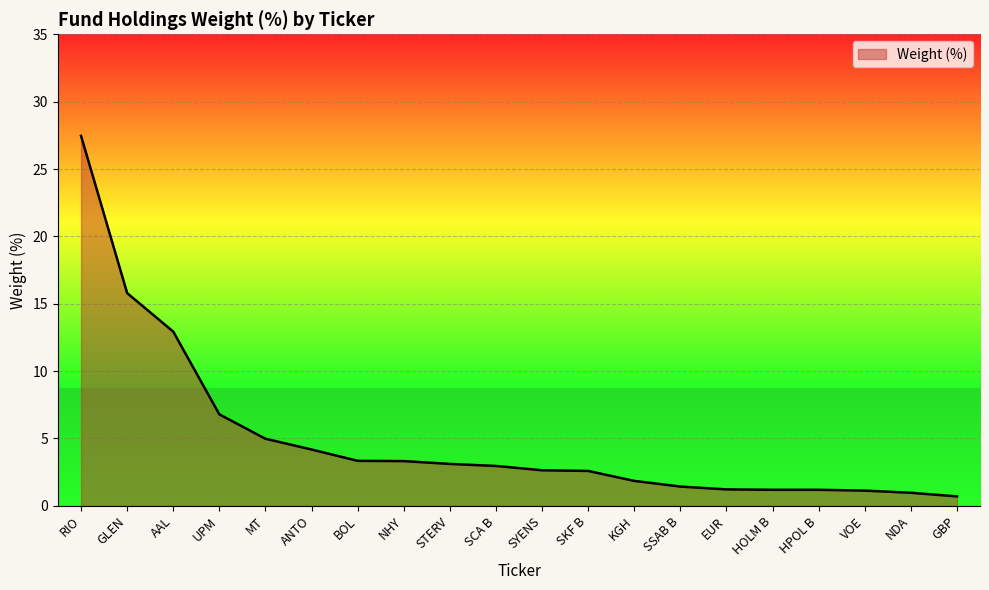

Where does the data first go above 2?

RIO